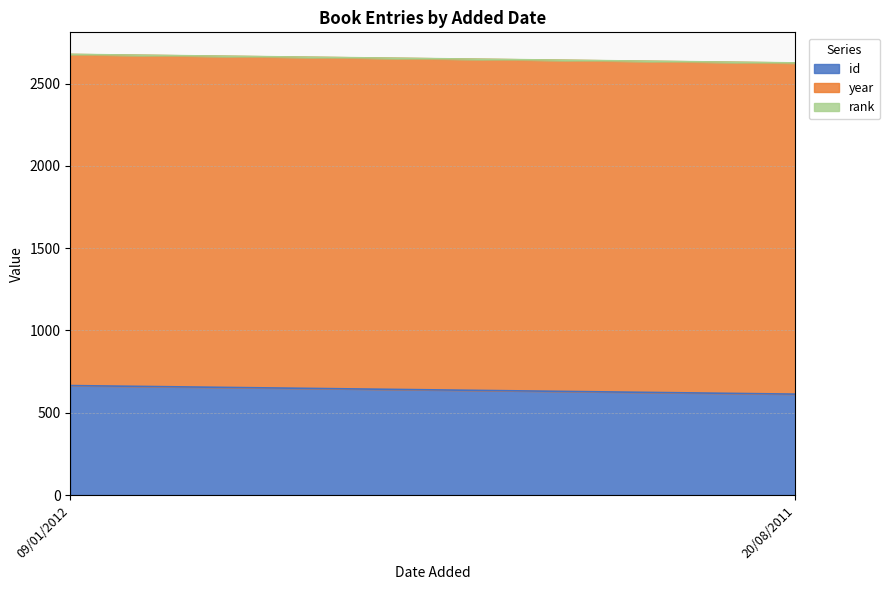

The value of year at 20/08/2011 is 2011. True or false?

True